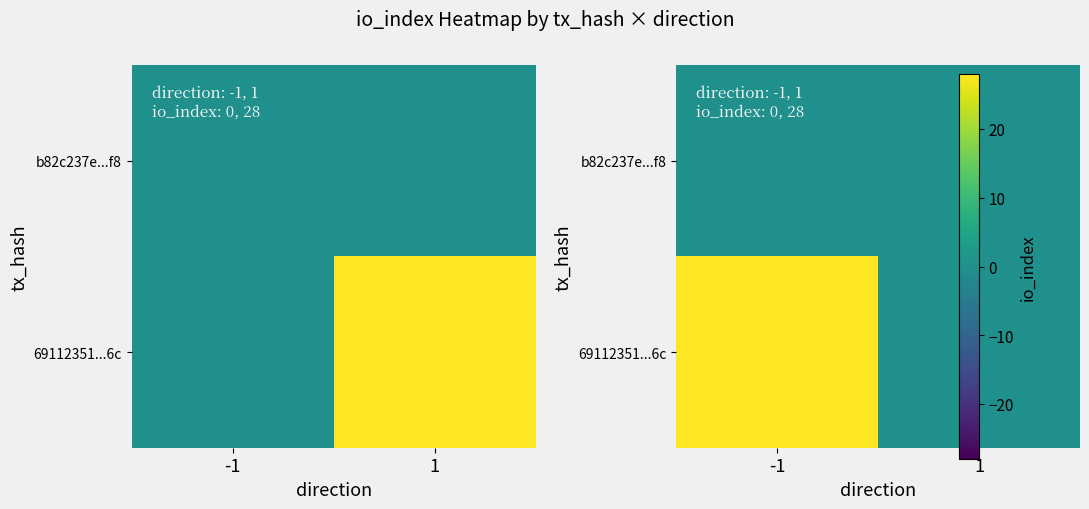

What is the average value of the 69112351...6c series?

14